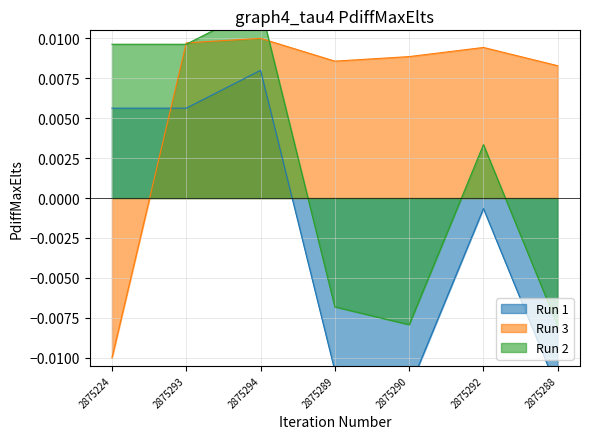

What position from the left is 2875224?

1